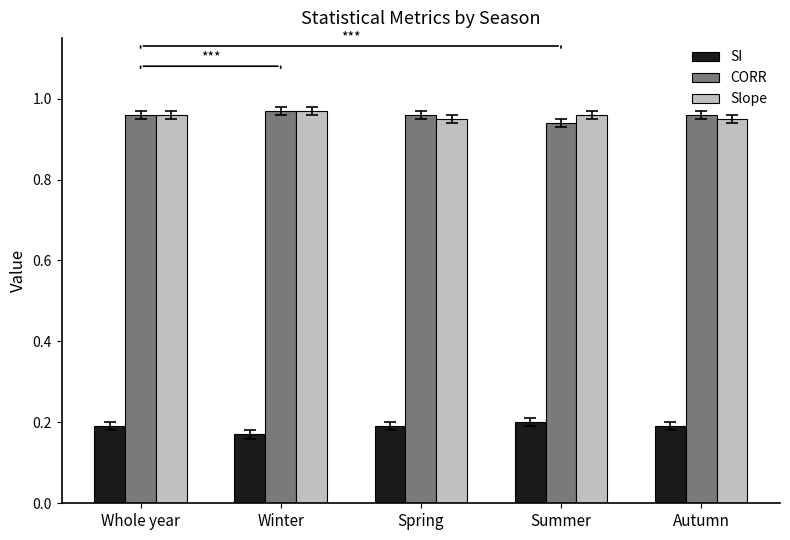

What is the spread (max minus min) of values at Summer?

0.8